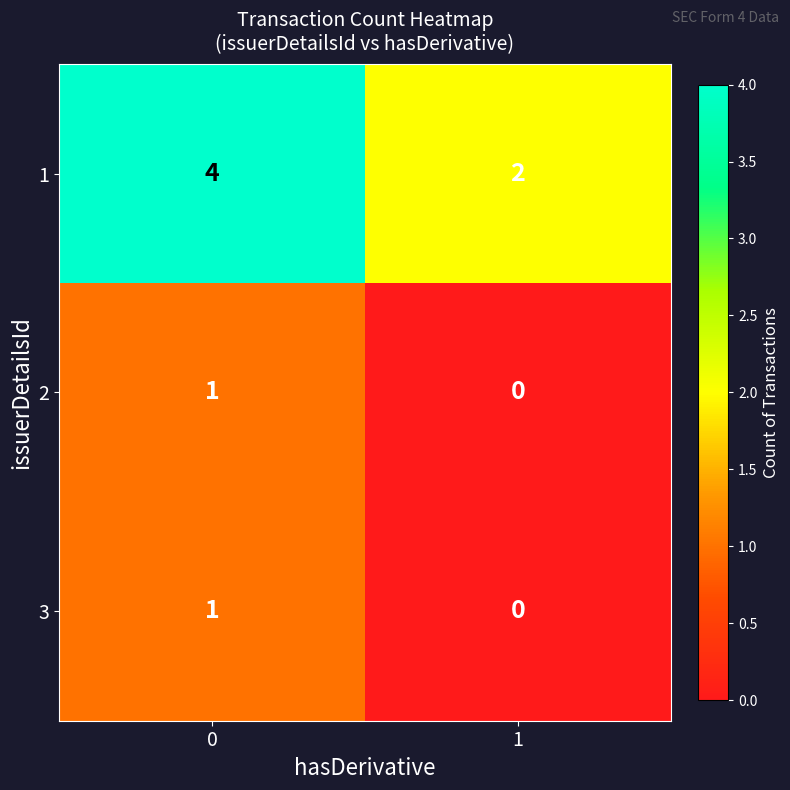

How many values in the 1 series are below 4?

1